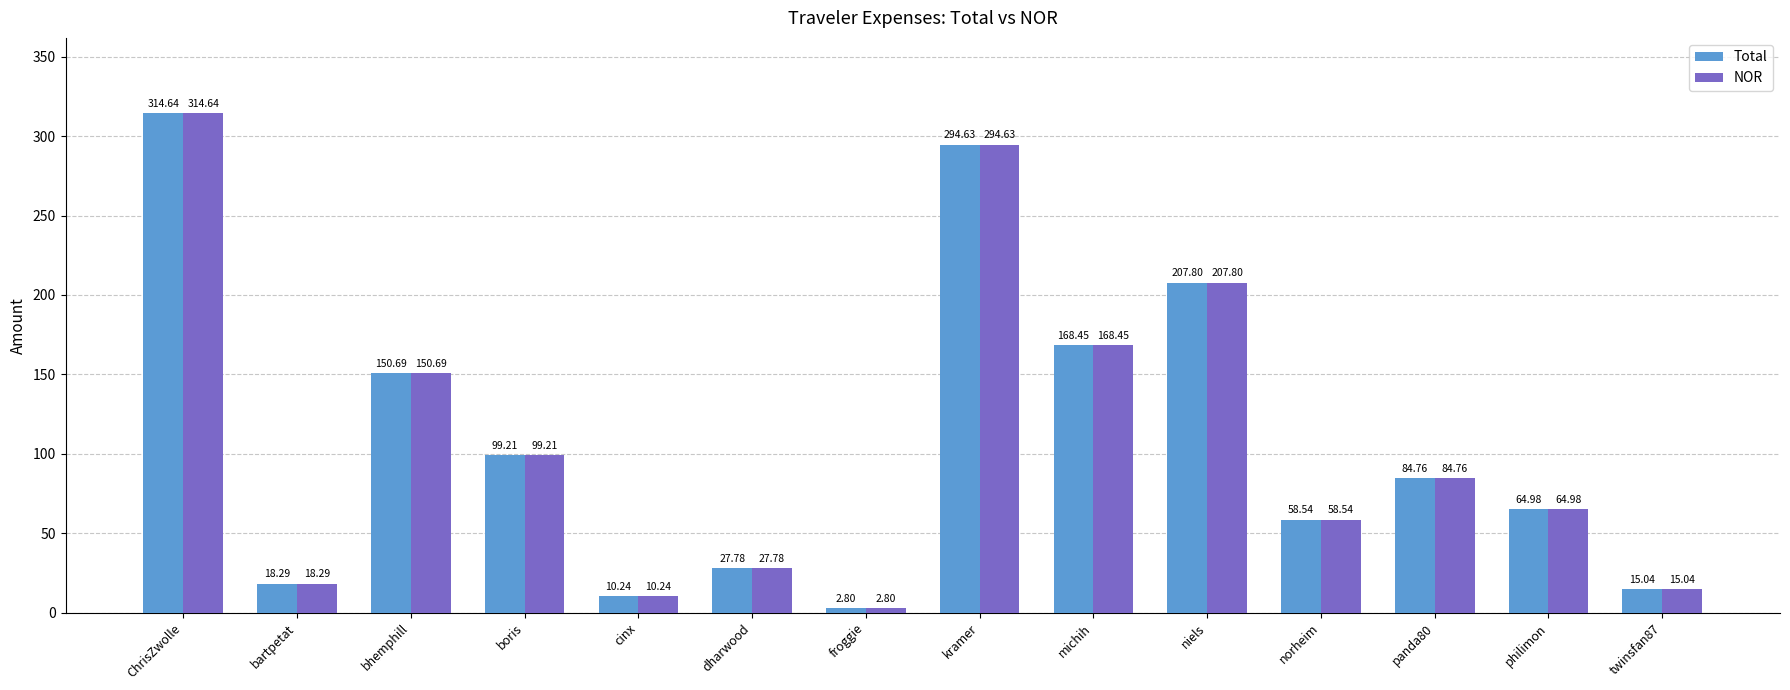

What is the minimum value for Total?

2.8